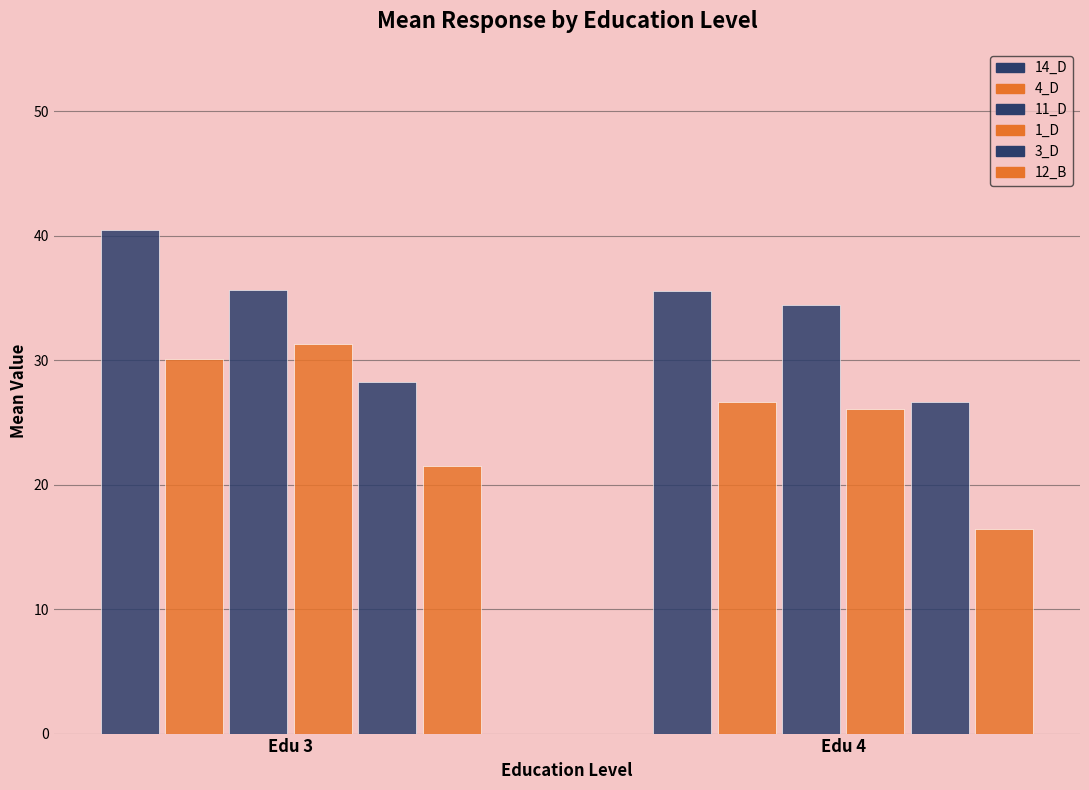

The 3_D series shows 18.0 at Edu 4. True or false?

False